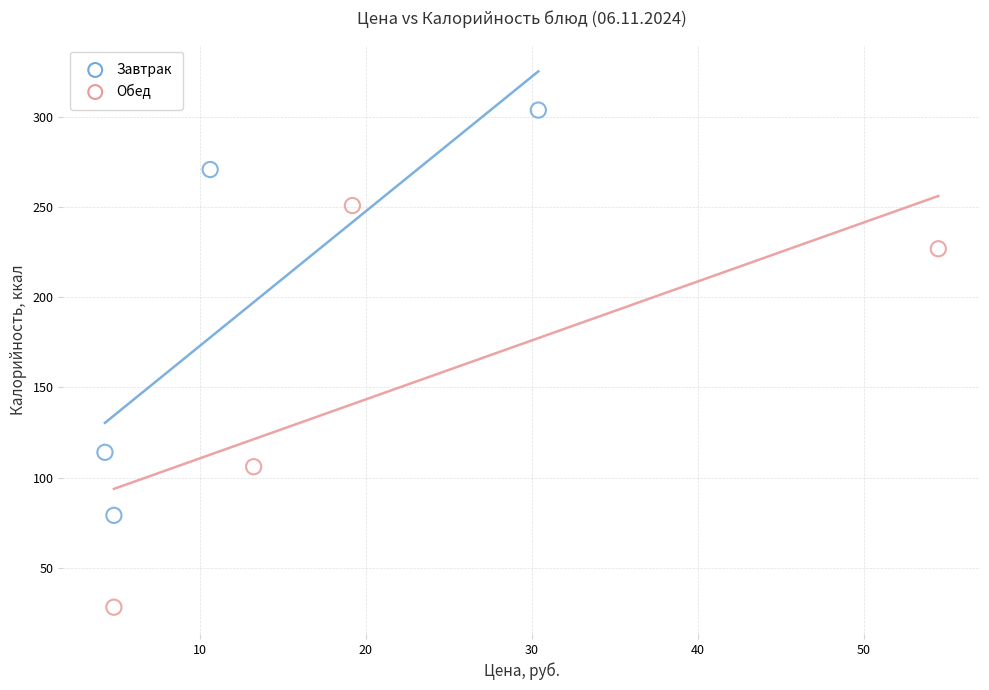

Which series has the largest Y range (max minus min)?

Завтрак